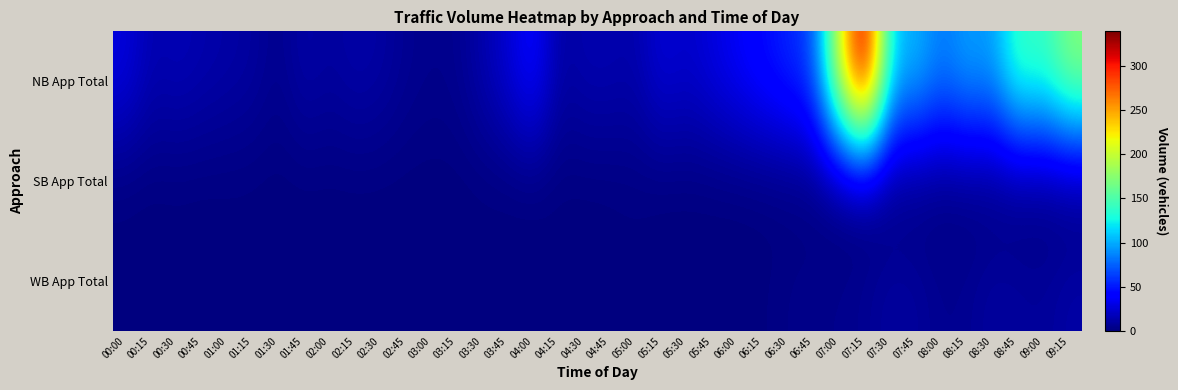

How many categories are shown in the chart?

38